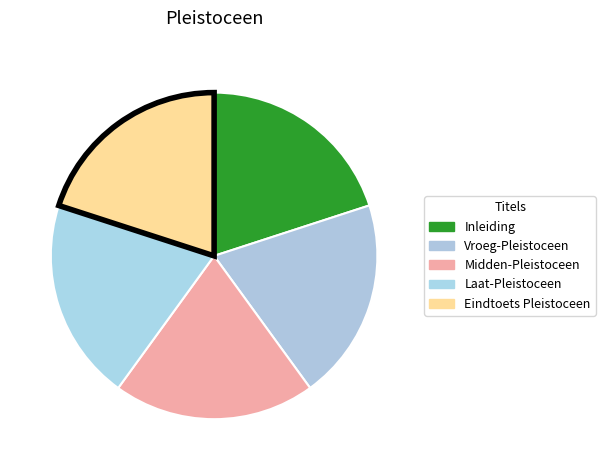

Which has a higher value, Vroeg-Pleistoceen or Eindtoets Pleistoceen?

Eindtoets Pleistoceen